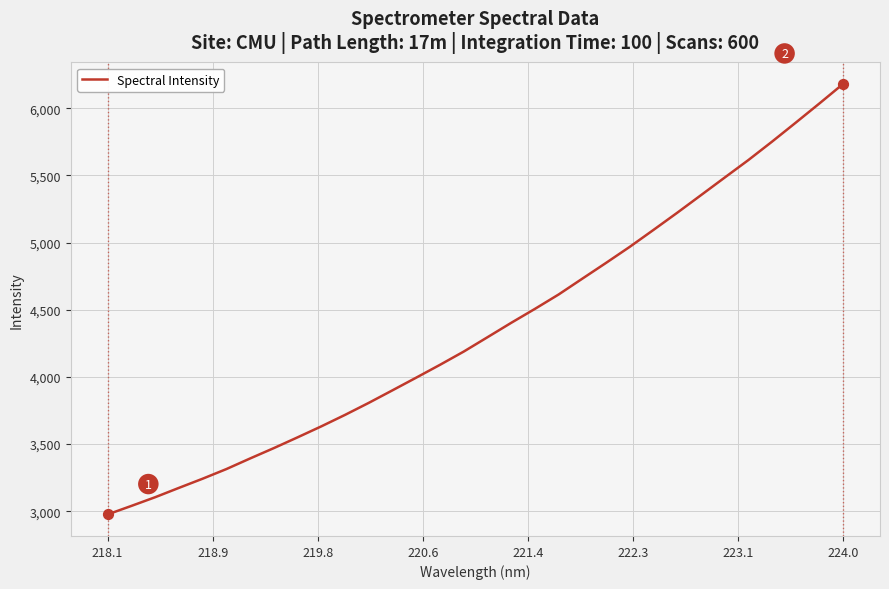

What is the difference between the maximum and minimum values?

3204.3